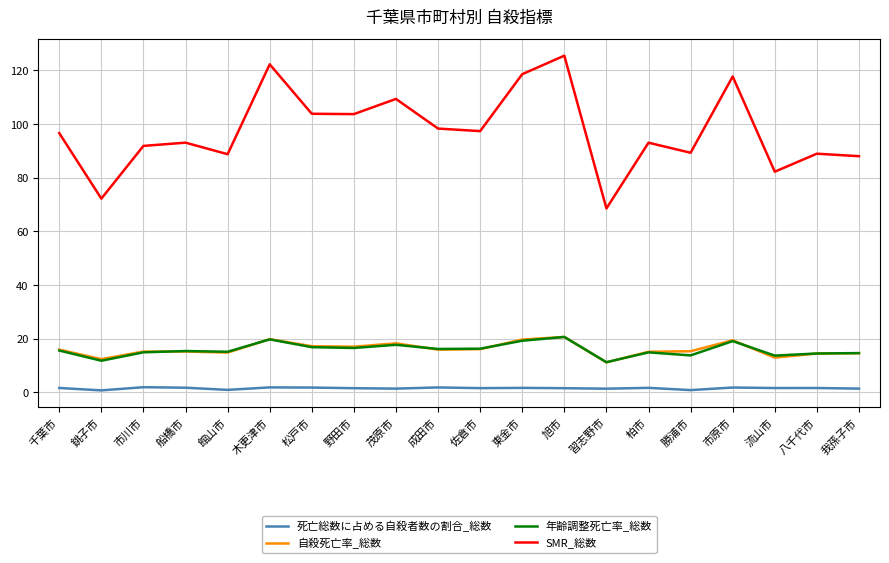

How many categories are shown in the chart?

20